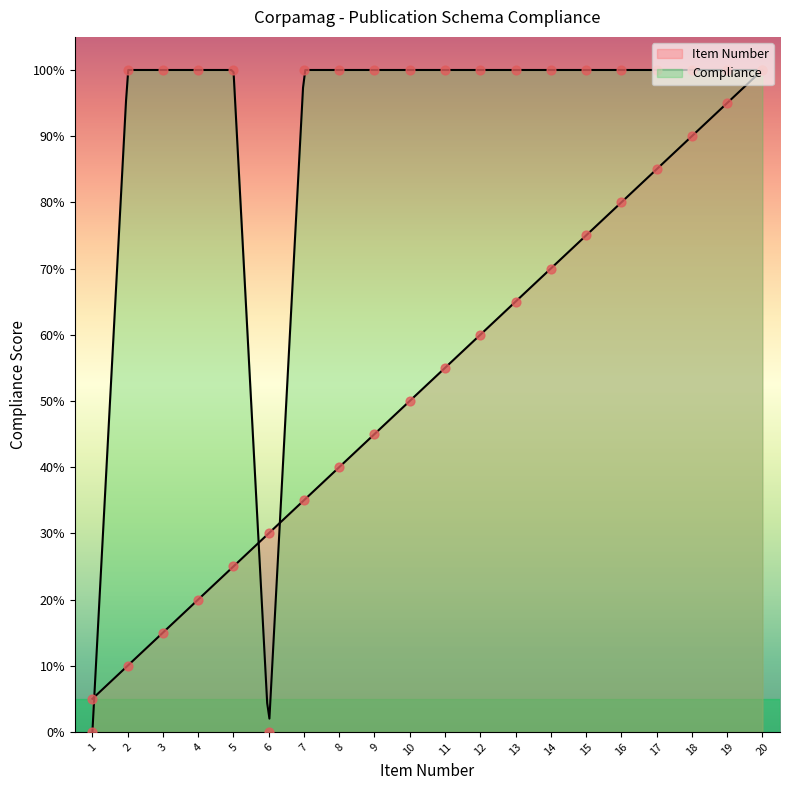

What is the total value across all series at 8?

140.0